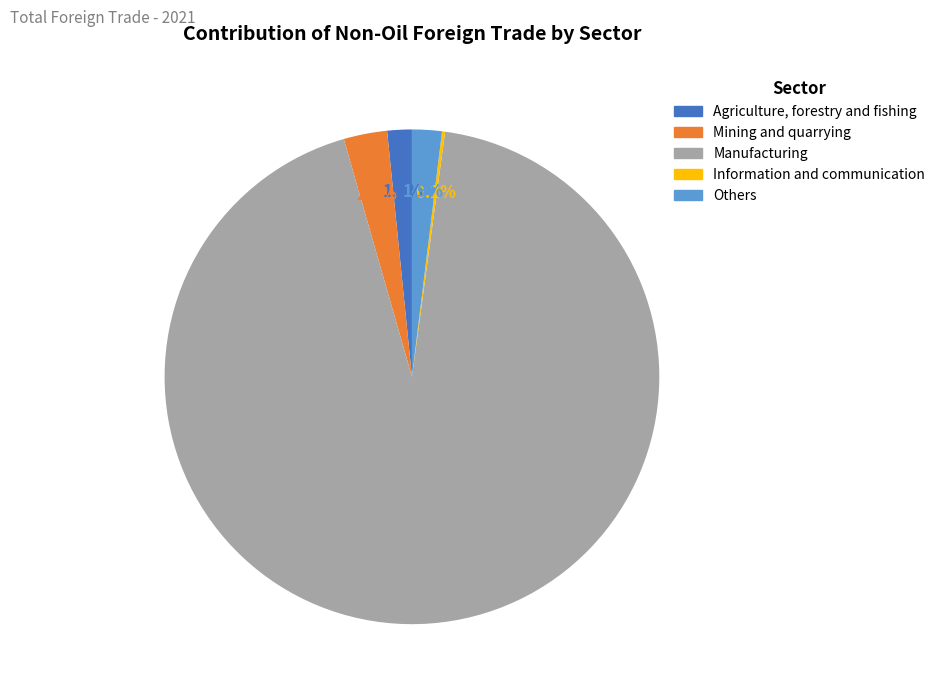

Do Agriculture, forestry and fishing and Manufacturing together represent more than half of the pie?

Yes